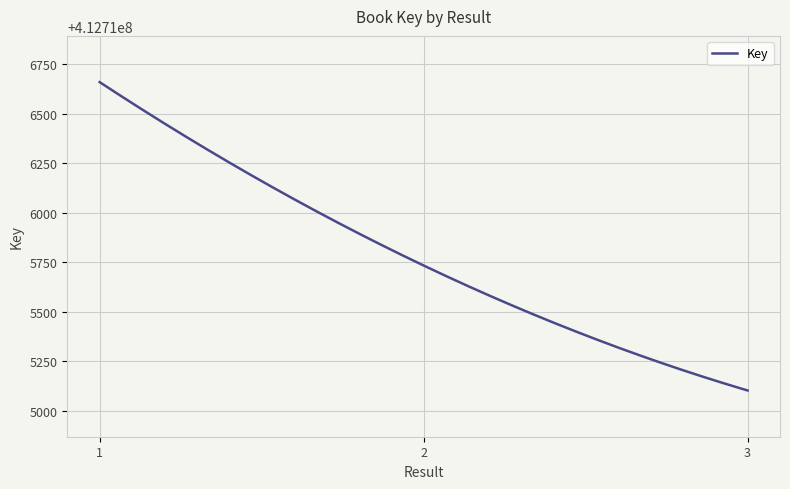

What is the greatest value displayed?

412716659.0